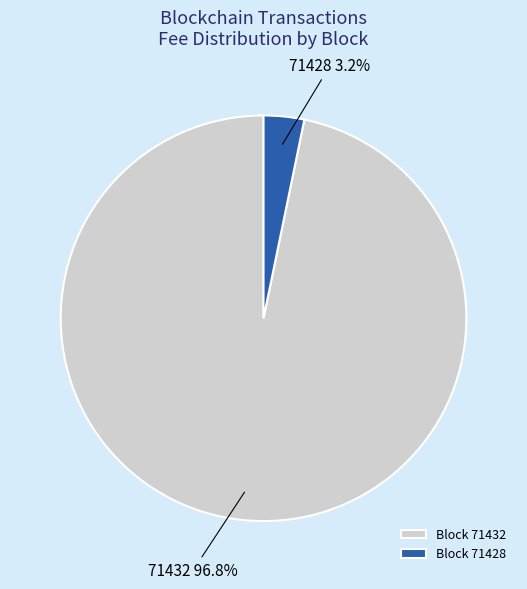

To the nearest percent, what percentage of the pie is 71432?

97%